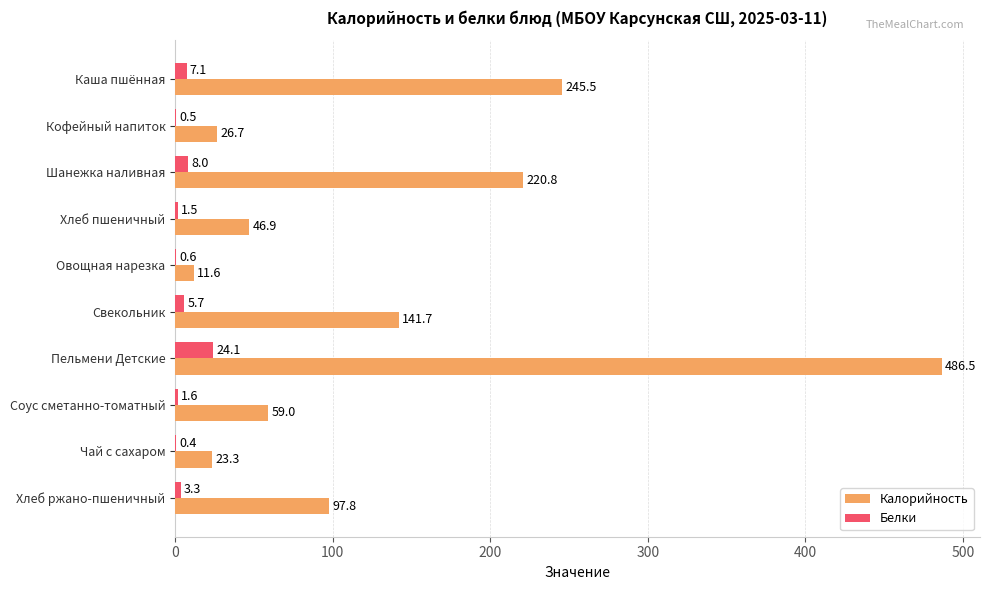

What is the sum of the Белки values at Хлеб пшеничный and Хлеб ржано-пшеничный?

4.8